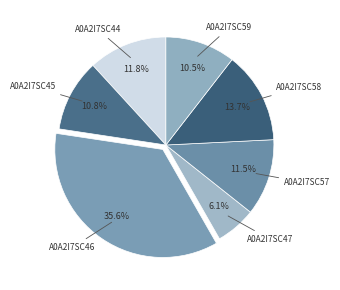

Approximately how many times larger is the value at A0A2I7SC47 compared to A0A2I7SC57?

0.5